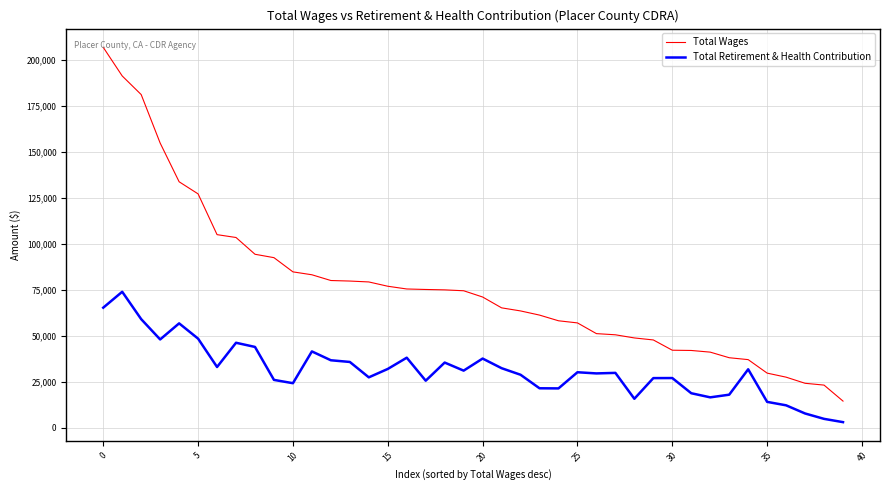

True or false: Total Retirement & Health Contribution and Total Wages intersect in this chart.

False